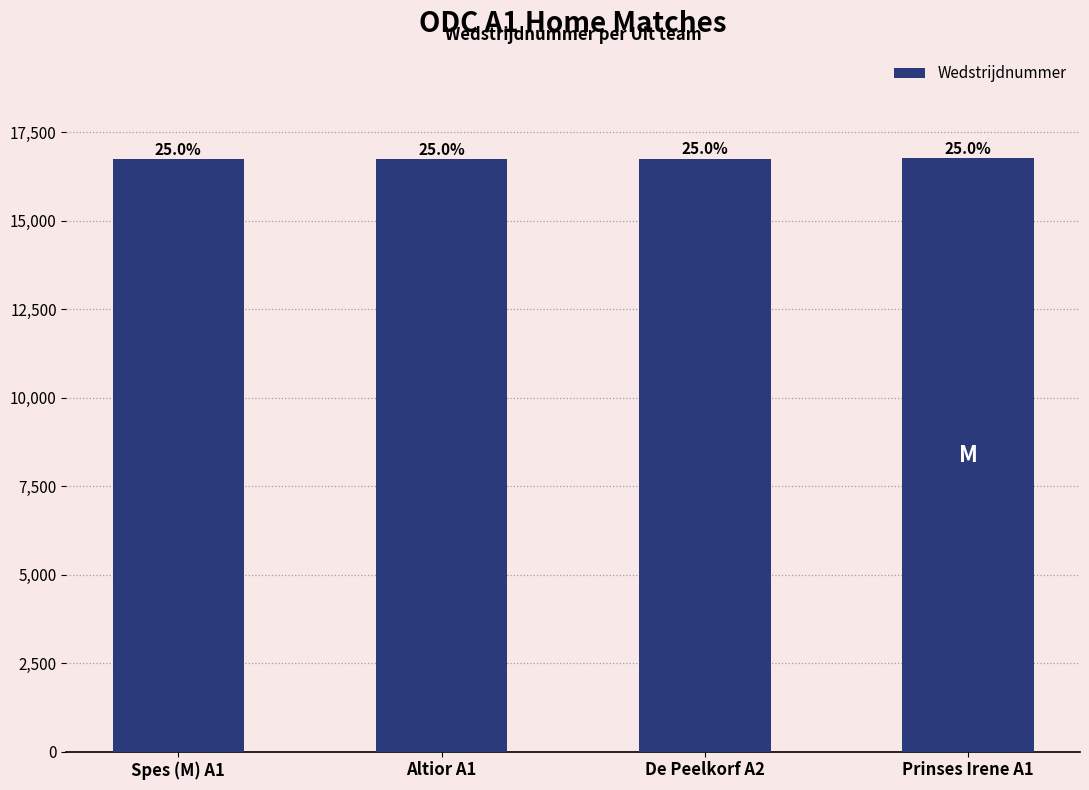

How many bars are there in total?

4